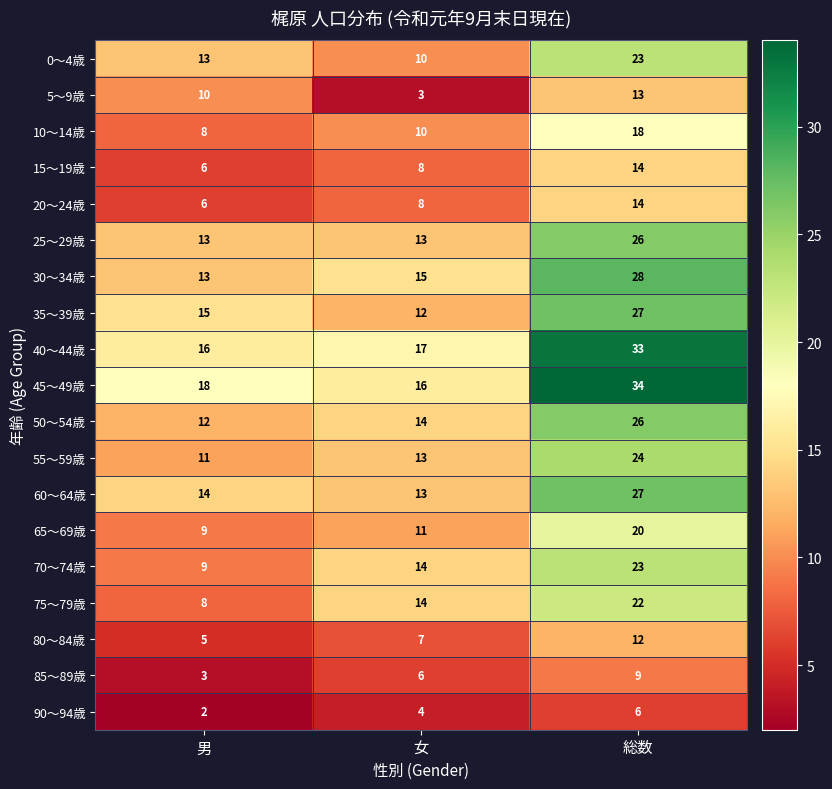

Which category has the lowest value in the 35～39歳 series?

女